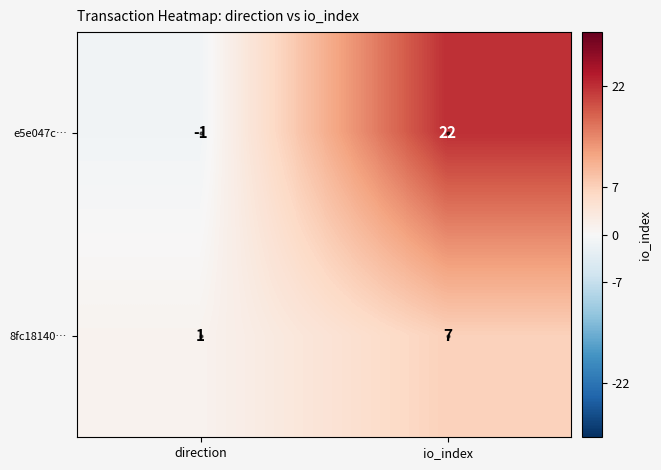

What is the maximum value shown in the chart?

22